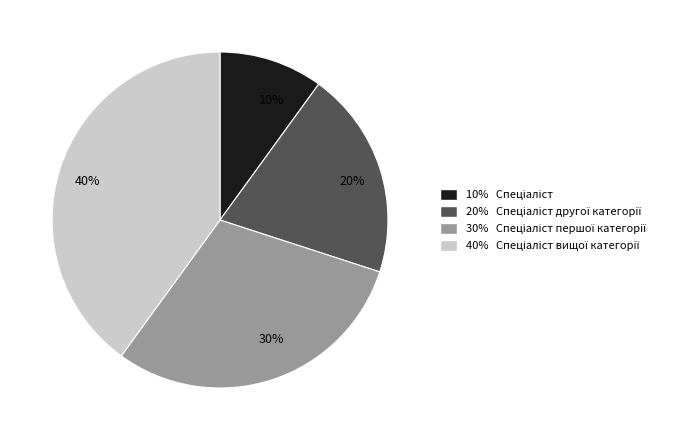

To the nearest percent, what is the difference between the largest and smallest slice percentages?

30%